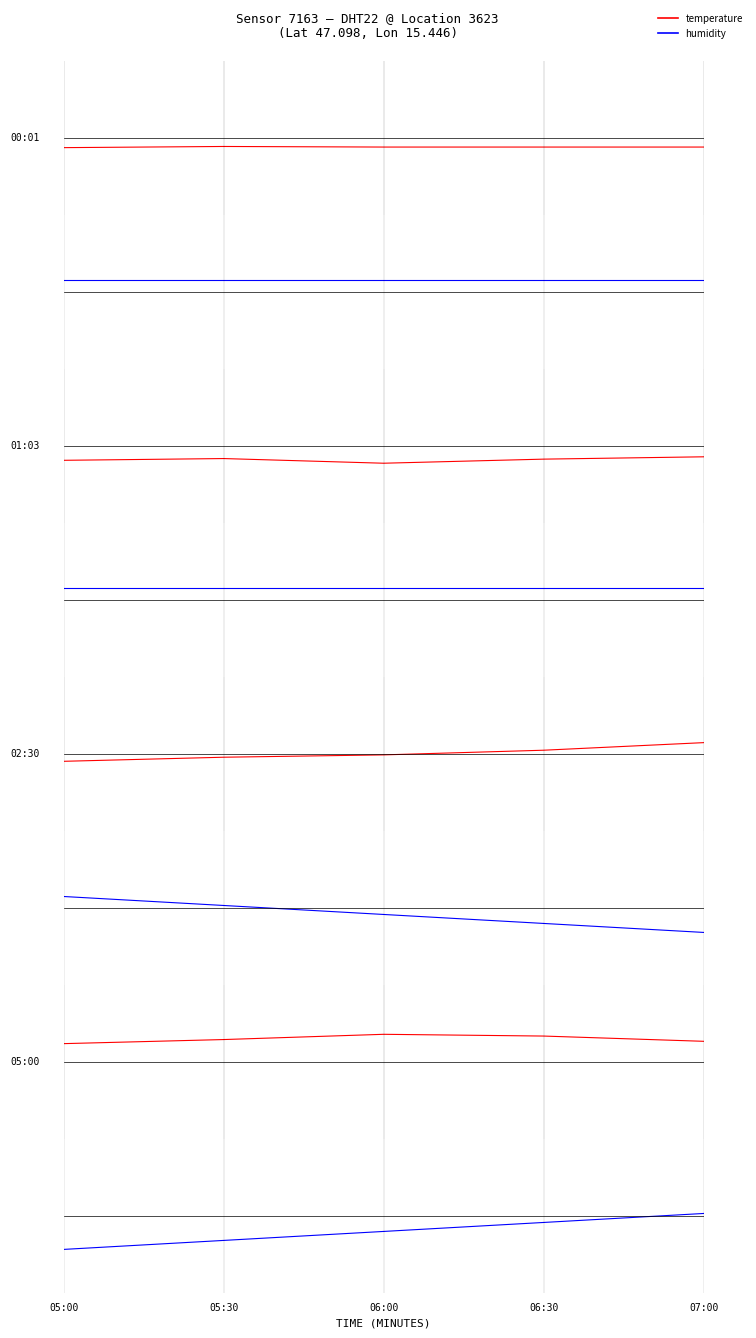

What is the difference between the humidity values at 07:00 and 05:30?

0.2